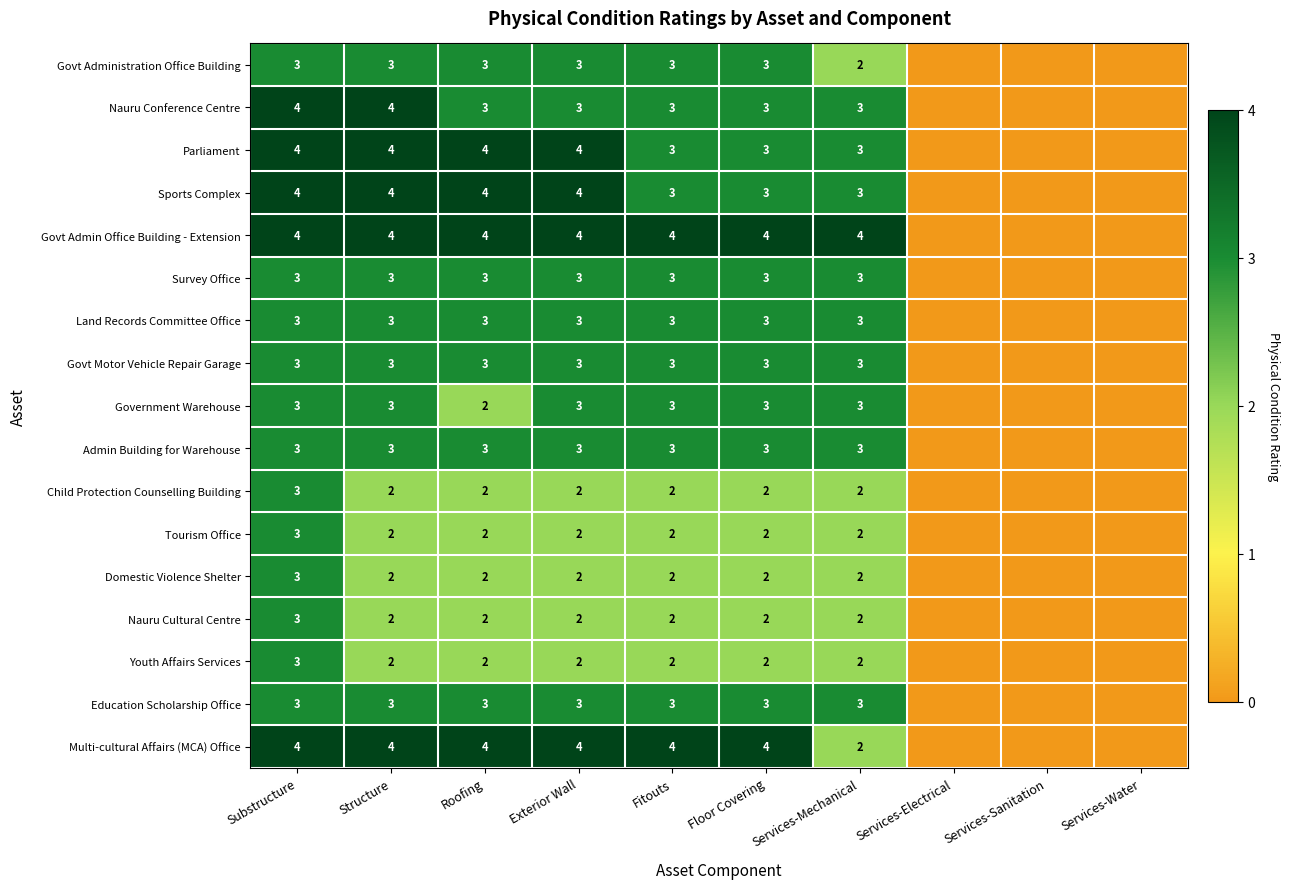

At which category does the chart reach its peak across all series?

Substructure